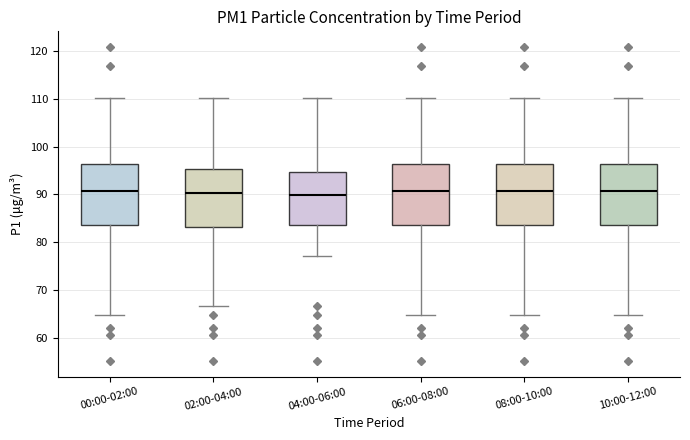

Reading left to right, transcribe this box plot: for each box, give where its median line is, the range the box spans, and where its two whiskers end, as read against the y-axis. The values are not printed on the chart, so give them approximately, as read against the axis.

00:00-02:00: median 91, box 84 to 96, whiskers 65 to 110
02:00-04:00: median 90, box 83 to 95, whiskers 67 to 110
04:00-06:00: median 90, box 84 to 95, whiskers 77 to 110
06:00-08:00: median 91, box 84 to 96, whiskers 65 to 110
08:00-10:00: median 91, box 84 to 96, whiskers 65 to 110
10:00-12:00: median 91, box 84 to 96, whiskers 65 to 110